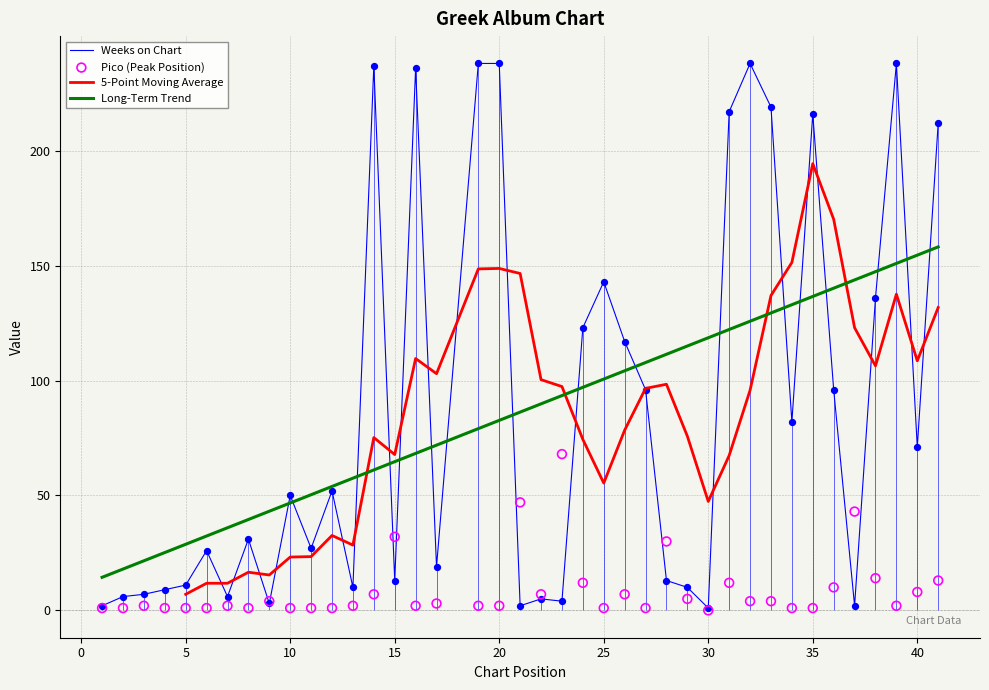

Is the value of Pico at 34 greater than the value of Weeks on Chart at 13?

No